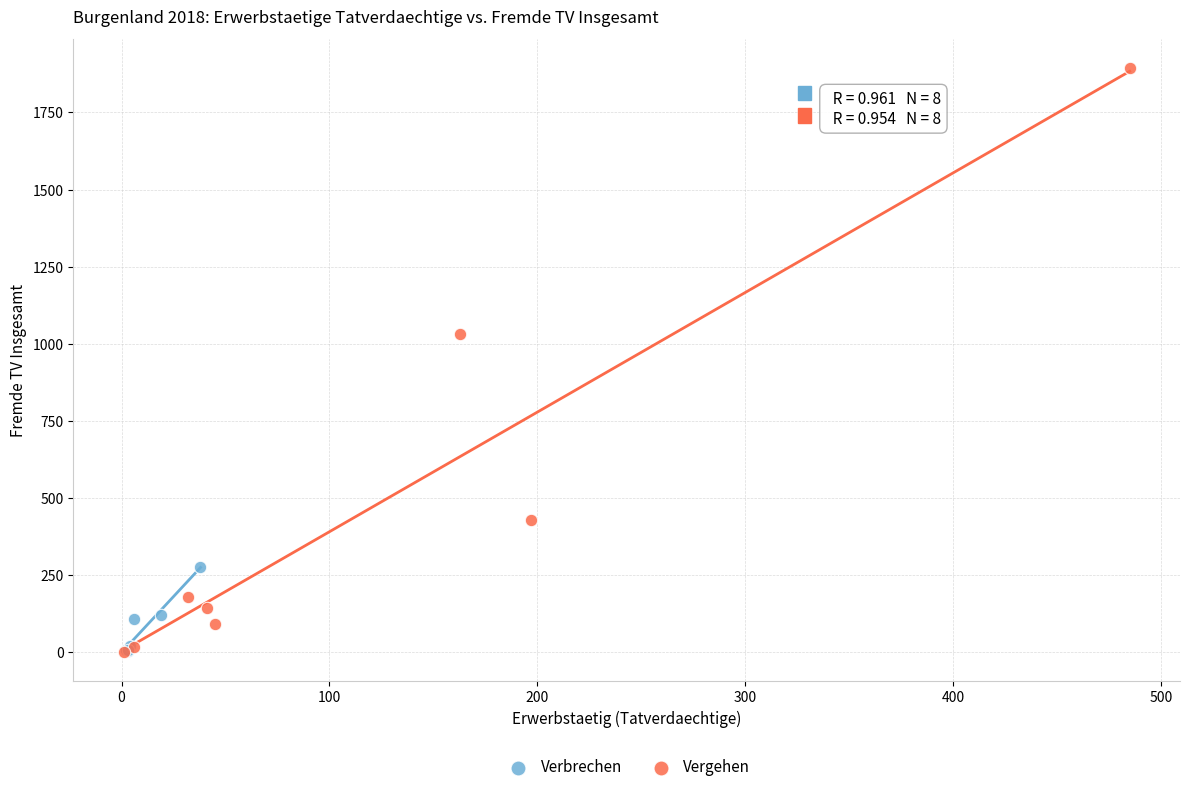

Which series reaches the maximum Y coordinate?

Vergehen